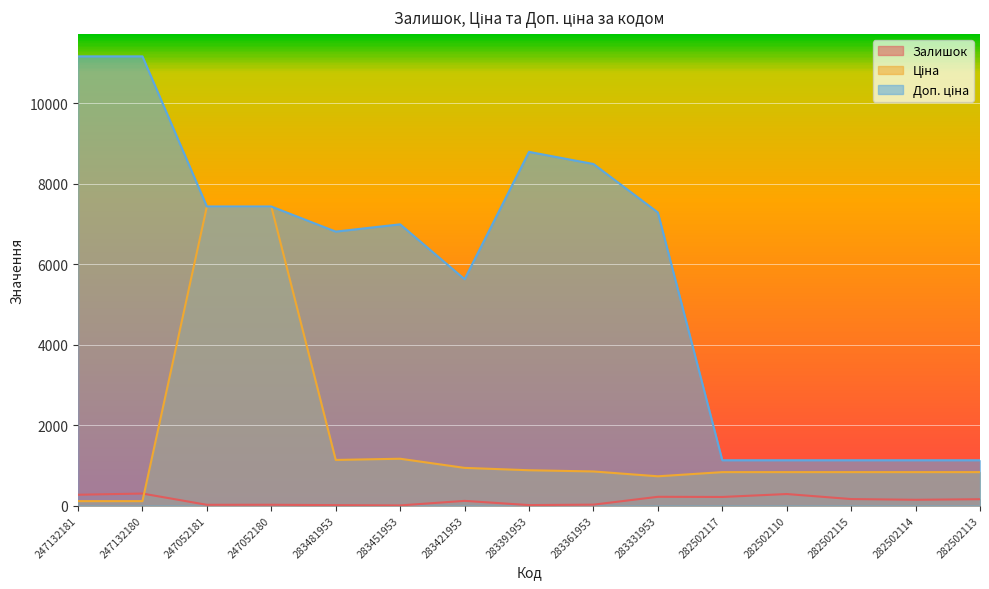

At how many categories does at least one series exceed 5929?

9